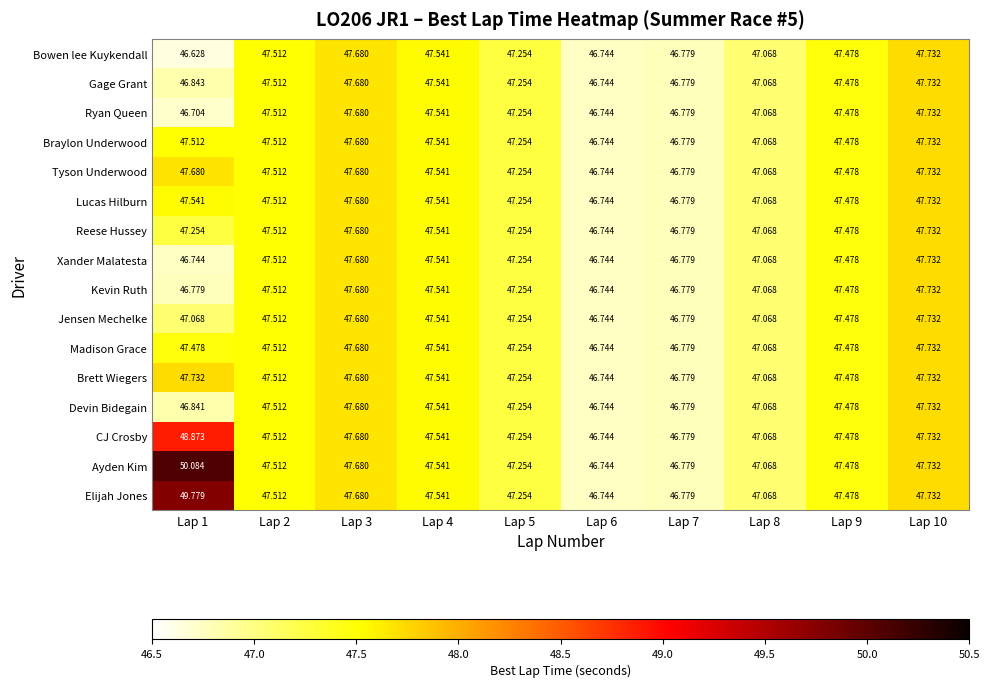

Which series has the largest total across all categories?

Ayden Kim